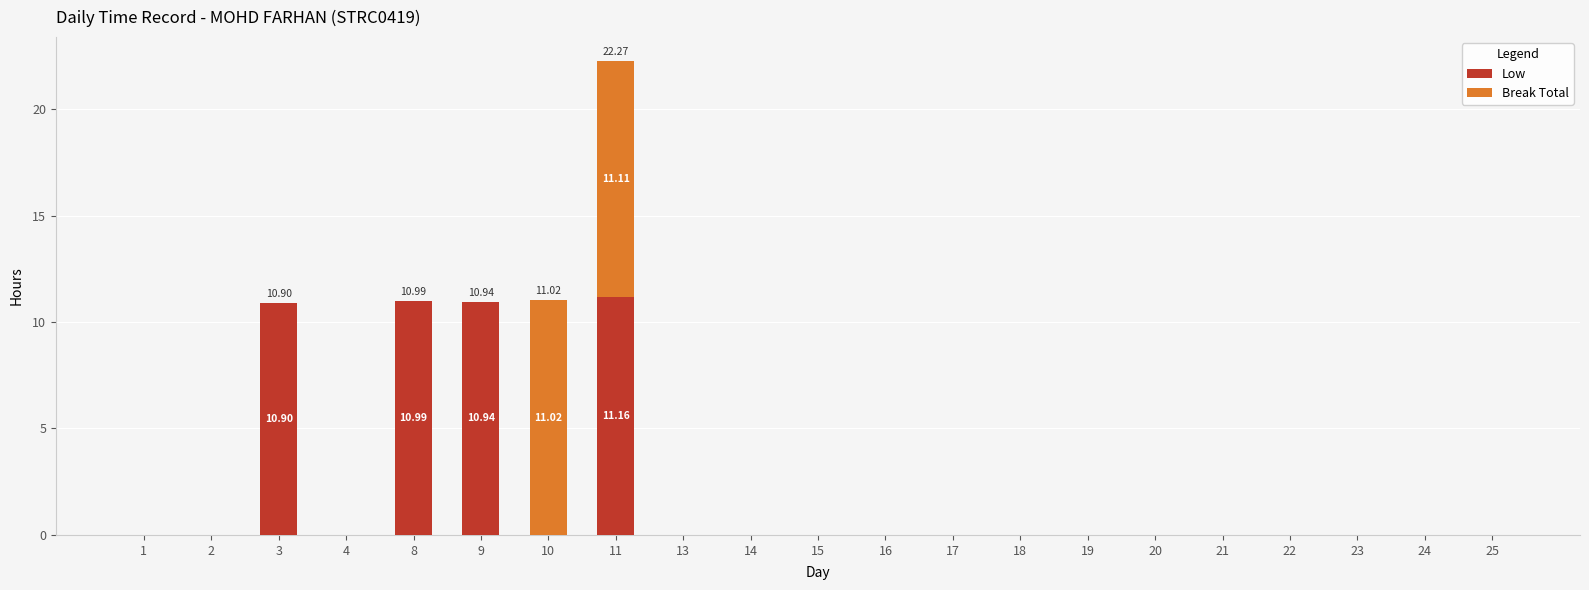

At which category is the sum across all series the highest?

11